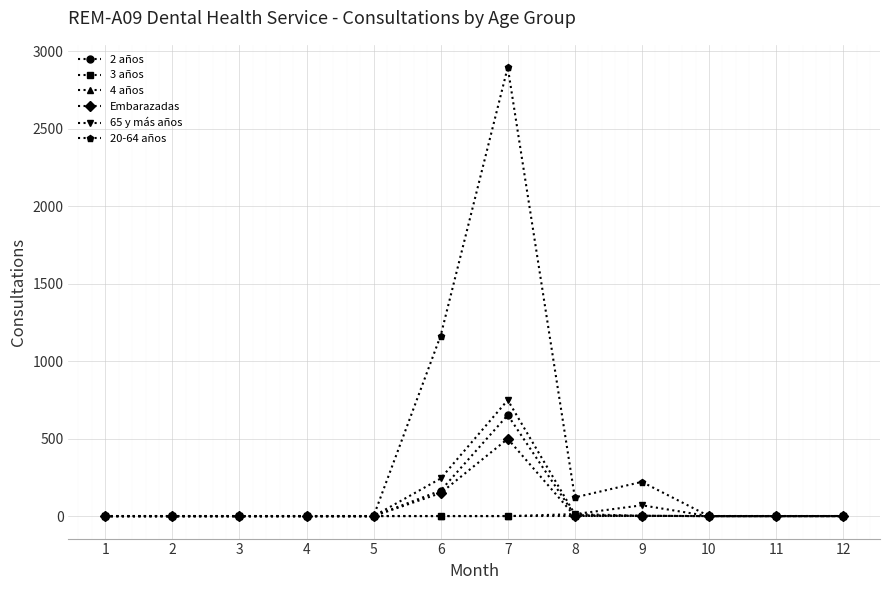

True or false: 20-64 años has a value of 0 at 1.

True